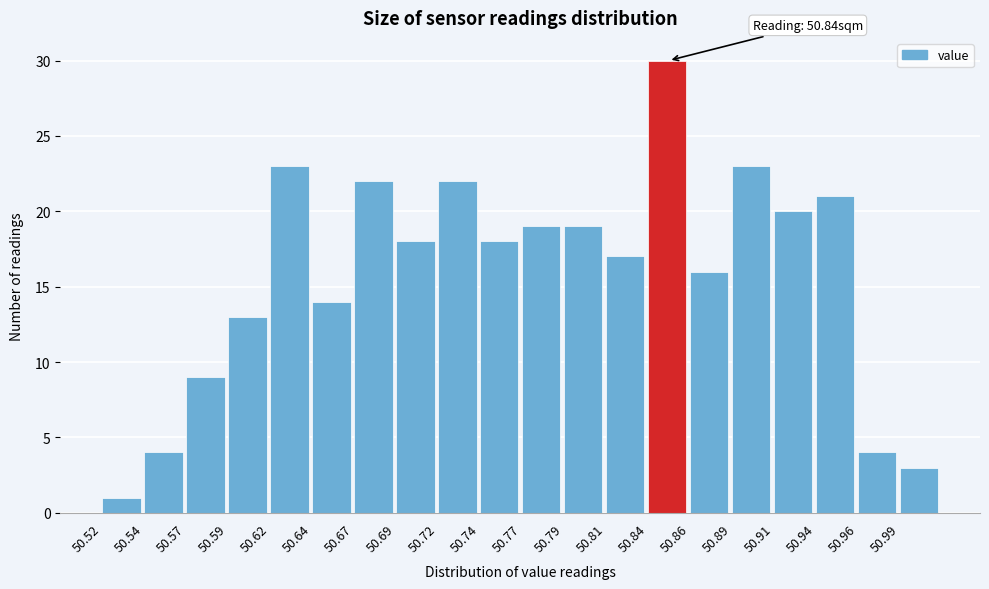

Over which range of the x-axis is the bar tallest?

50.840 to 50.865